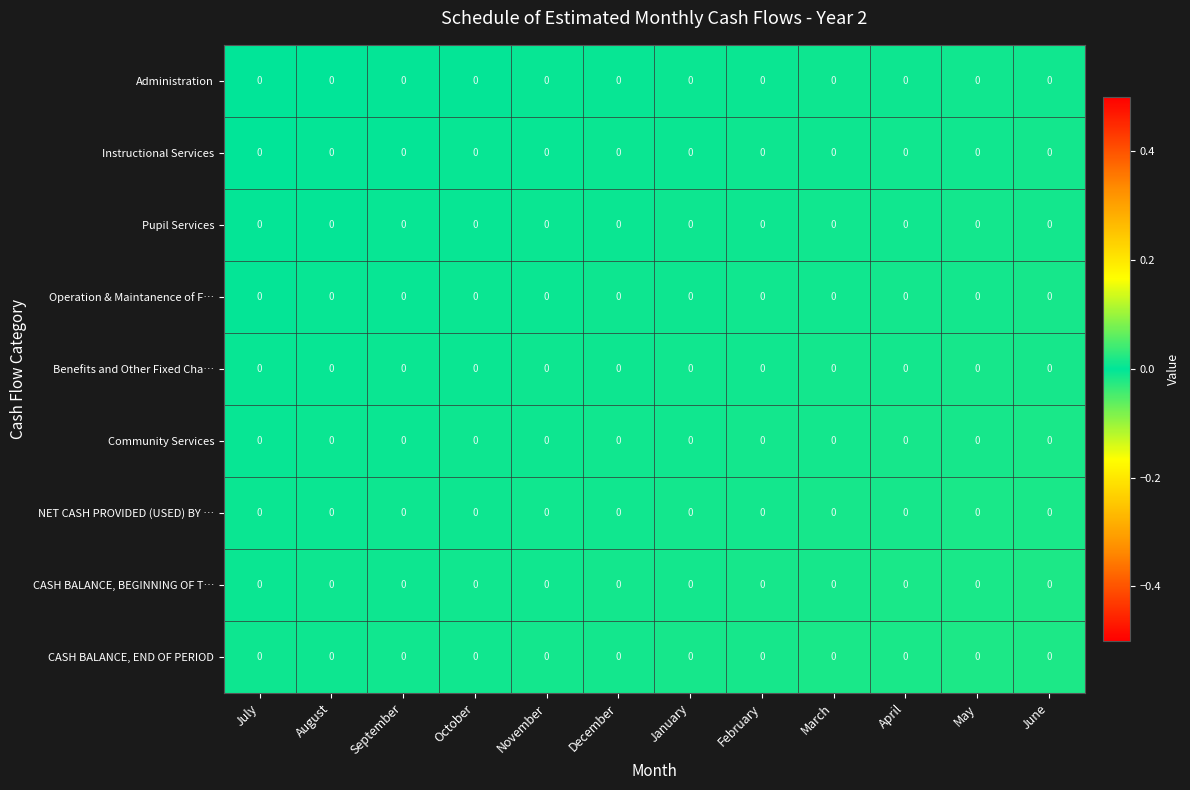

Reading left to right, what are all the values shown in this chart?

Administration: July=0.0	August=0.0	September=0.0	October=0.0	November=0.0	December=0.0	January=0.0	February=0.0	March=0.0	April=0.0	May=0.0	June=0.0
Instructional Services: July=0.0	August=0.0	September=0.0	October=0.0	November=0.0	December=0.0	January=0.0	February=0.0	March=0.0	April=0.0	May=0.0	June=0.0
Pupil Services: July=0.0	August=0.0	September=0.0	October=0.0	November=0.0	December=0.0	January=0.0	February=0.0	March=0.0	April=0.0	May=0.0	June=0.0
Operation & Maintanence of F…: July=0.0	August=0.0	September=0.0	October=0.0	November=0.0	December=0.0	January=0.0	February=0.0	March=0.0	April=0.0	May=0.0	June=0.0
Benefits and Other Fixed Cha…: July=0.0	August=0.0	September=0.0	October=0.0	November=0.0	December=0.0	January=0.0	February=0.0	March=0.0	April=0.0	May=0.0	June=0.0
Community Services: July=0.0	August=0.0	September=0.0	October=0.0	November=0.0	December=0.0	January=0.0	February=0.0	March=0.0	April=0.0	May=0.0	June=0.0
NET CASH PROVIDED (USED) BY …: July=0.0	August=0.0	September=0.0	October=0.0	November=0.0	December=0.0	January=0.0	February=0.0	March=0.0	April=0.0	May=0.0	June=0.0
CASH BALANCE, BEGINNING OF T…: July=0.0	August=0.0	September=0.0	October=0.0	November=0.0	December=0.0	January=0.0	February=0.0	March=0.0	April=0.0	May=0.0	June=0.0
CASH BALANCE, END OF PERIOD: July=0.0	August=0.0	September=0.0	October=0.0	November=0.0	December=0.0	January=0.0	February=0.0	March=0.0	April=0.0	May=0.0	June=0.0